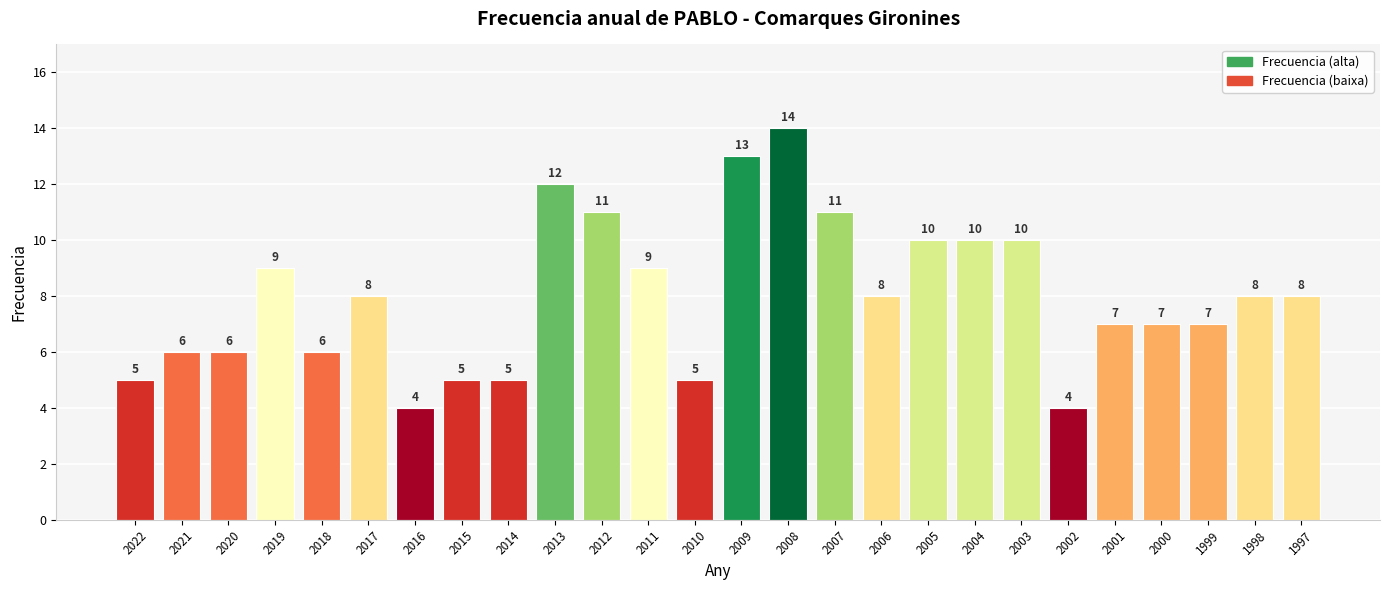

Are the bars grouped side by side (vs. stacked)?

No